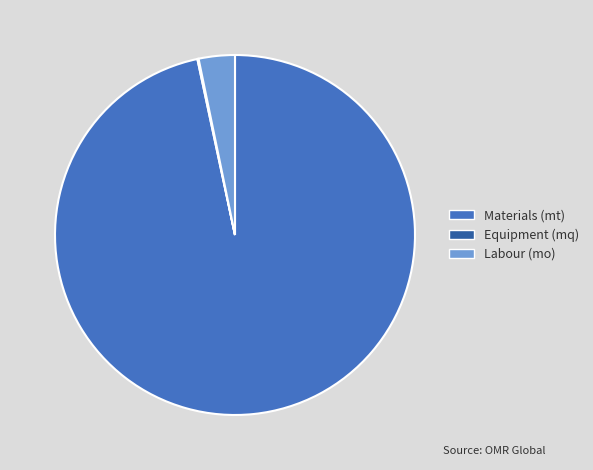

Approximately how many times larger is the value at Materials (mt) compared to Labour (mo)?

29.8